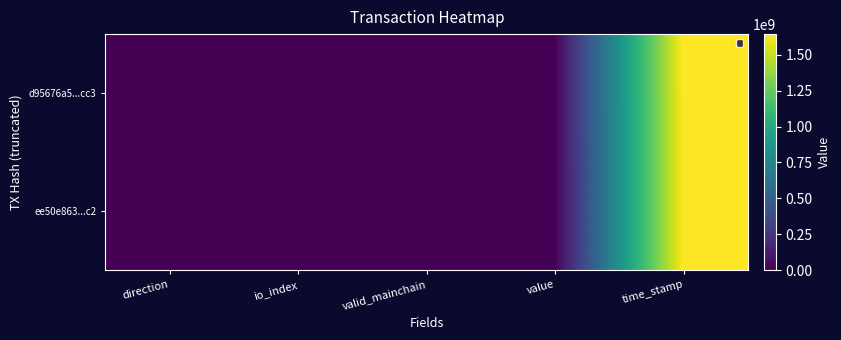

At which category is the sum across all series the highest?

time_stamp